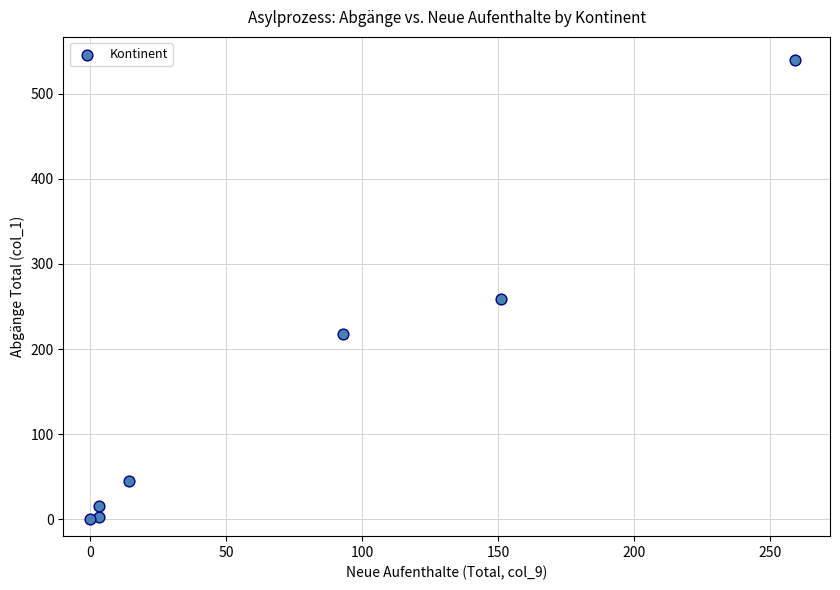

What is the range of Y values (max minus min)?

540